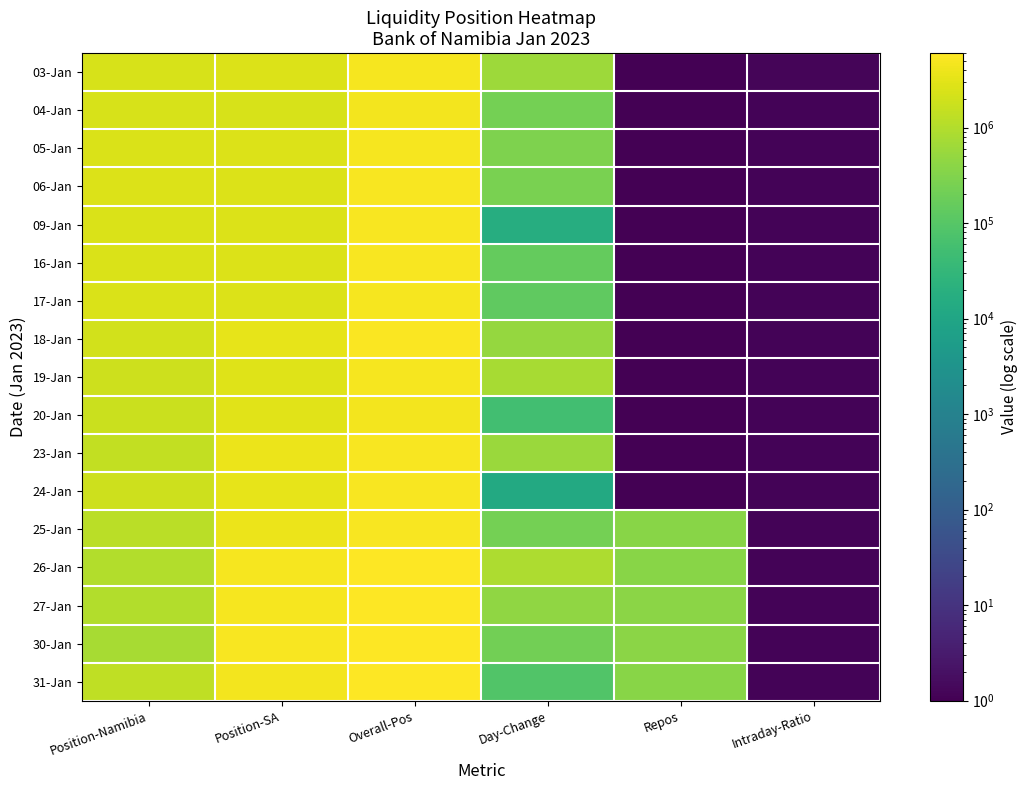

Rank the series by their maximum value, from highest to lowest.

30-Jan, 31-Jan, 26-Jan, 27-Jan, 18-Jan, 06-Jan, 23-Jan, 09-Jan, 24-Jan, 16-Jan, 25-Jan, 05-Jan, 17-Jan, 03-Jan, 19-Jan, 04-Jan, 20-Jan